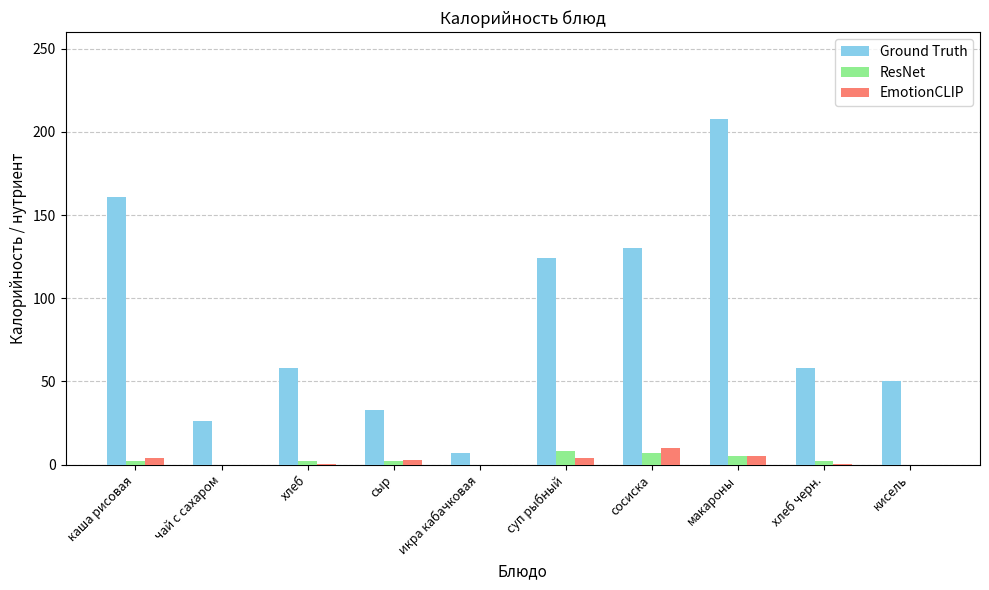

How many data points does each series have?

10